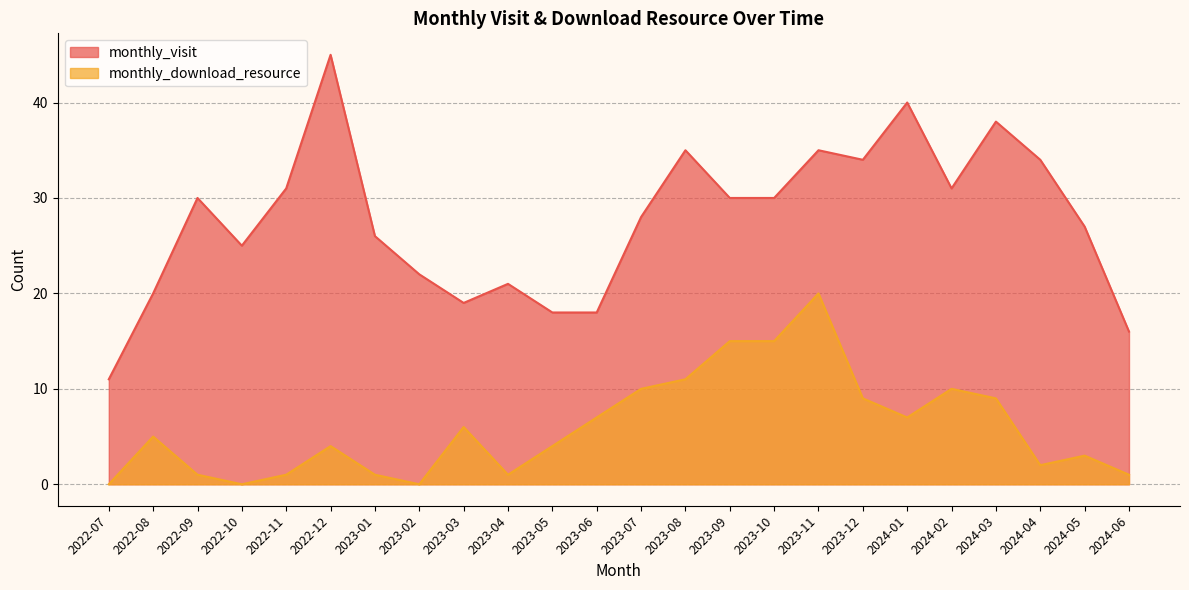

How many values in the monthly_visit series are below 30?

12